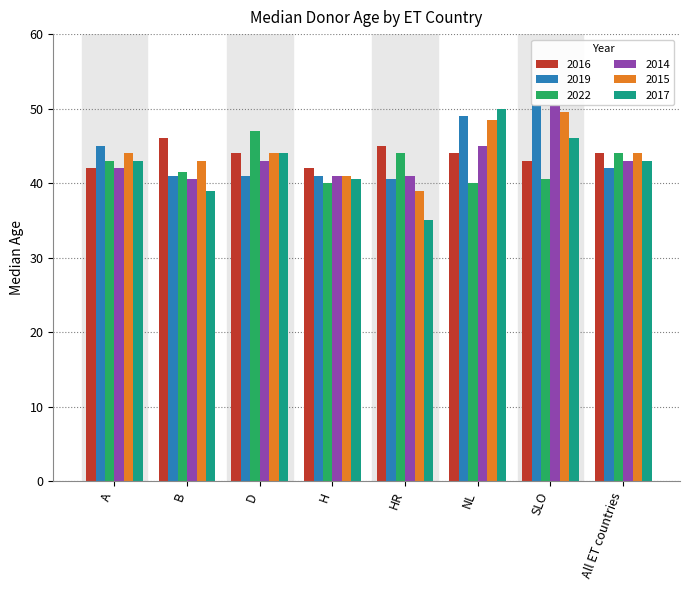

Are the bars grouped side by side (vs. stacked)?

Yes